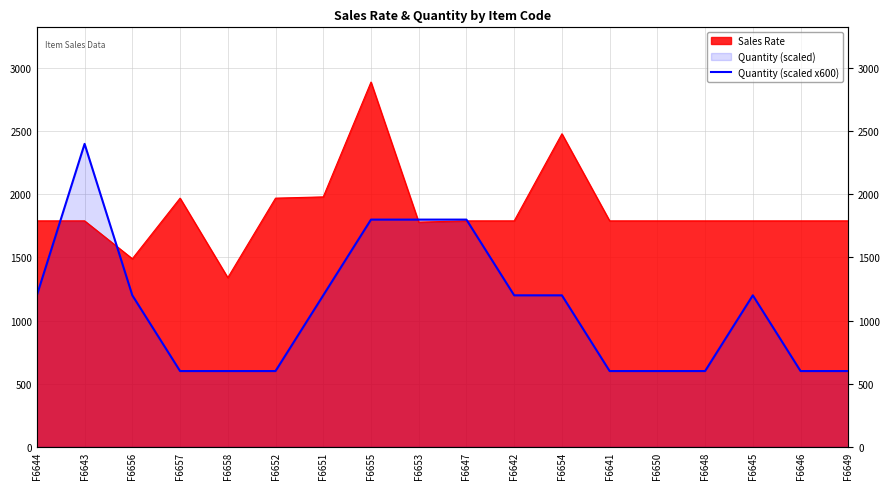

True or false: the data has more than 1 interior local peaks.

True